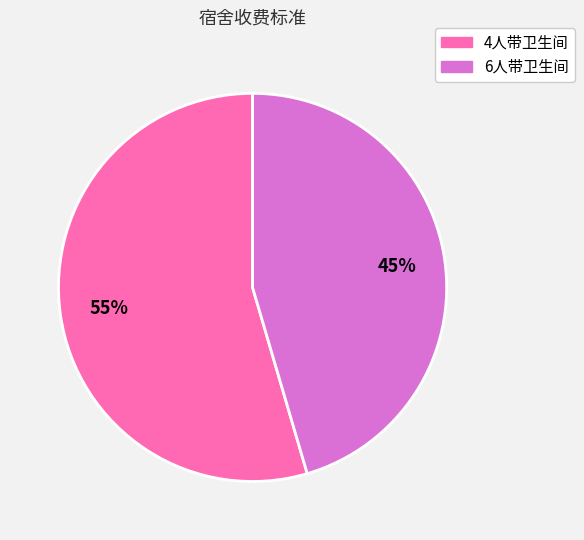

Is the sum of 6人带卫生间 and 4人带卫生间 greater than half?

Yes